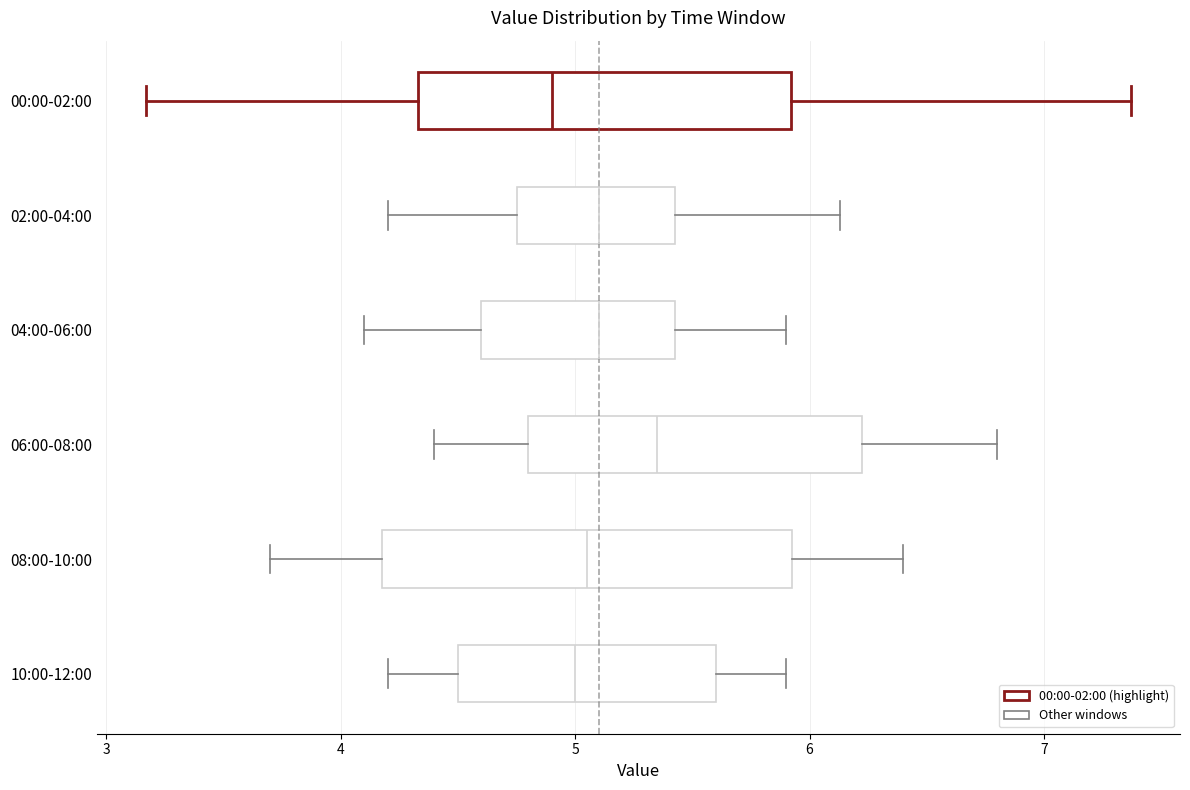

Reading bottom to top, read every box against the x-axis: the position of its median line, the range the box covers, and the ends of its whiskers. The values are not printed on the chart, so give them approximately, as read against the axis.

10:00-12:00: median 5.0, box 4.5 to 5.6, whiskers 4.2 to 5.9
08:00-10:00: median 5.1, box 4.2 to 5.9, whiskers 3.7 to 6.4
06:00-08:00: median 5.4, box 4.8 to 6.2, whiskers 4.4 to 6.8
04:00-06:00: median 5.1, box 4.6 to 5.4, whiskers 4.1 to 5.9
02:00-04:00: median 5.1, box 4.8 to 5.4, whiskers 4.2 to 6.1
00:00-02:00: median 4.9, box 4.3 to 5.9, whiskers 3.2 to 7.4